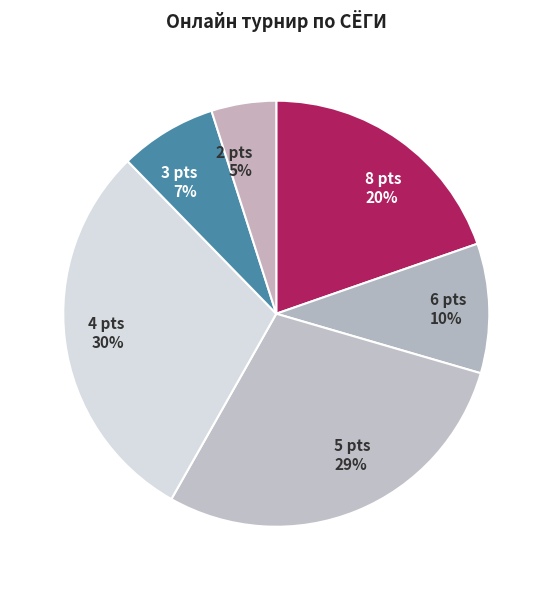

To the nearest percent, what is the difference between the largest and smallest slice percentages?

25%